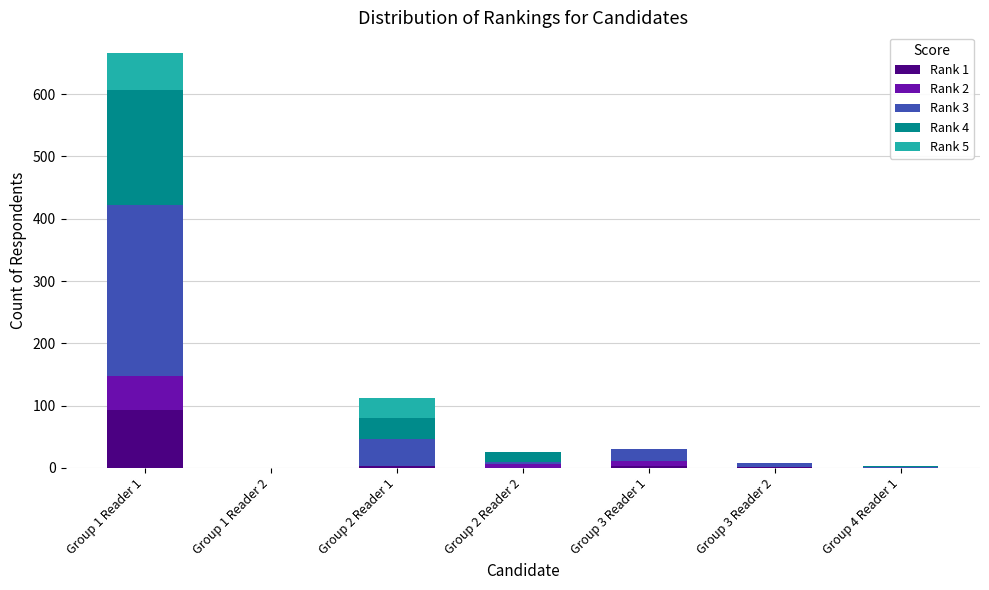

At which label does Rank 1 reach its peak?

Group 1 Reader 1